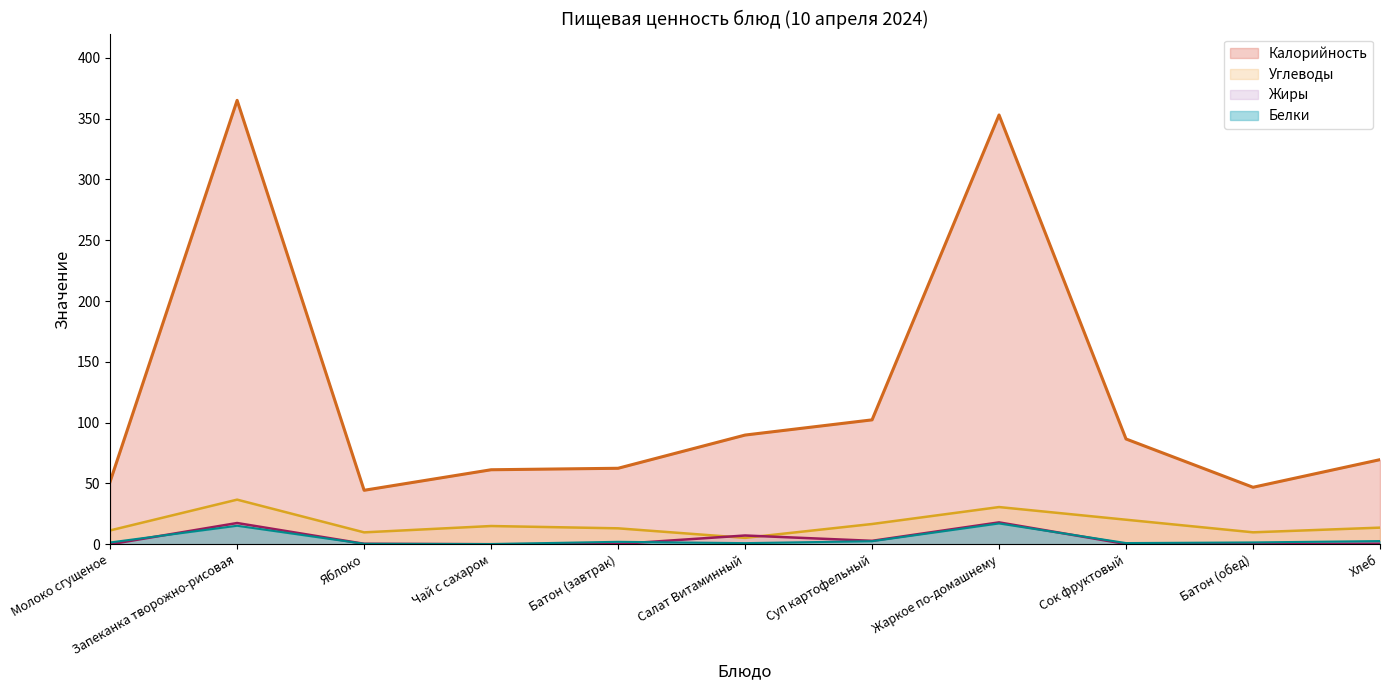

True or false: Калорийность and Углеводы intersect in this chart.

False